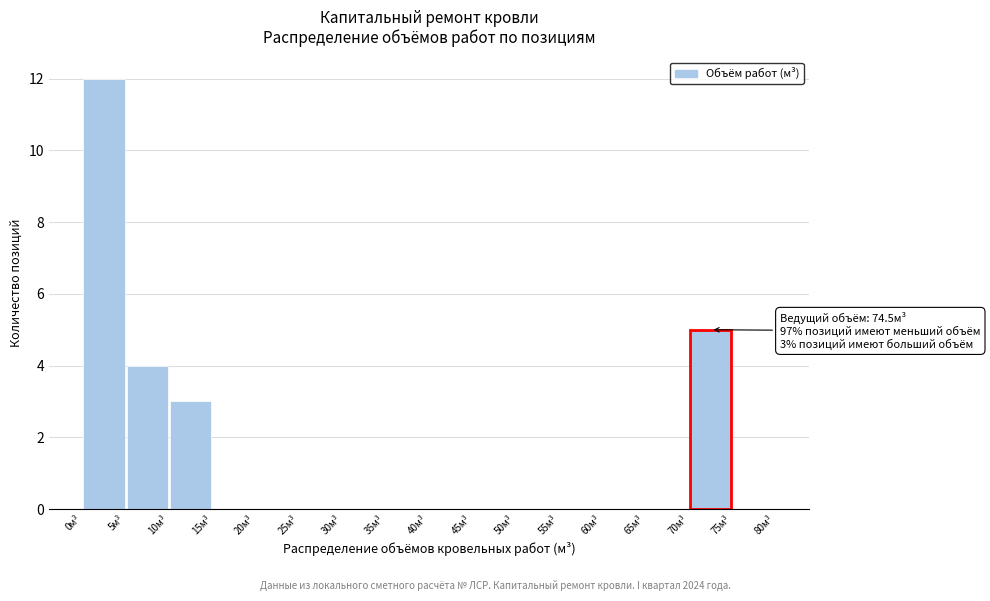

Over which range of the x-axis is the bar tallest?

0 to 5